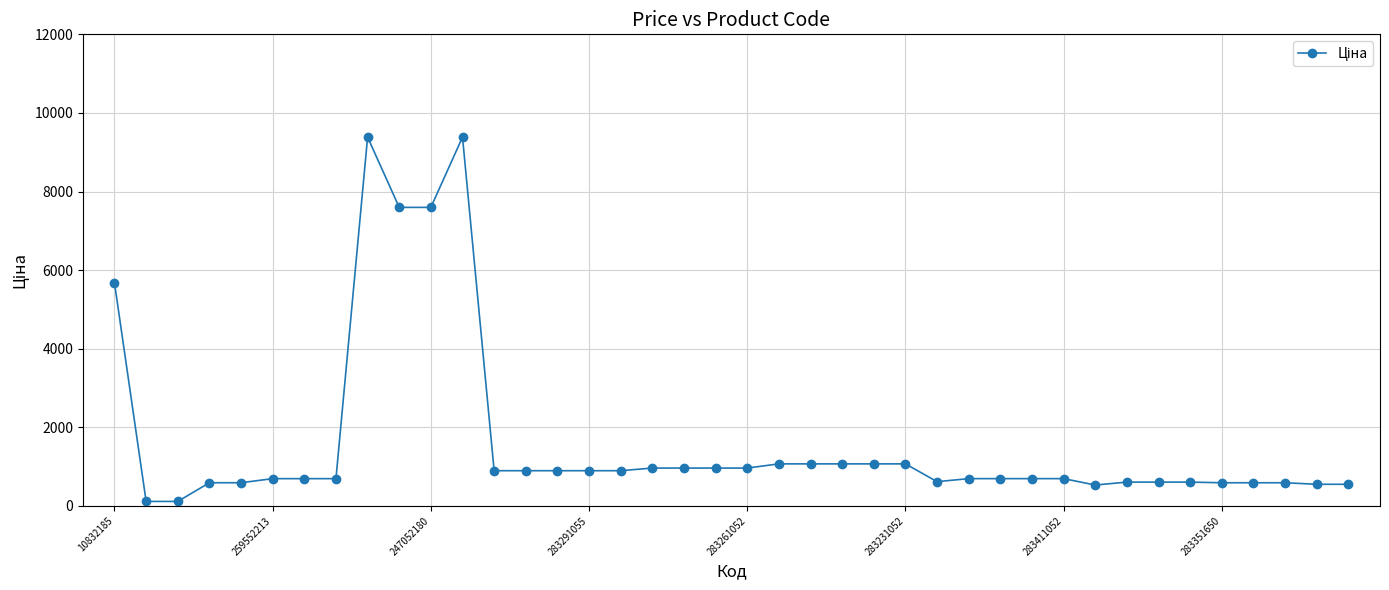

What is the value of the 34th point from the left?

606.1